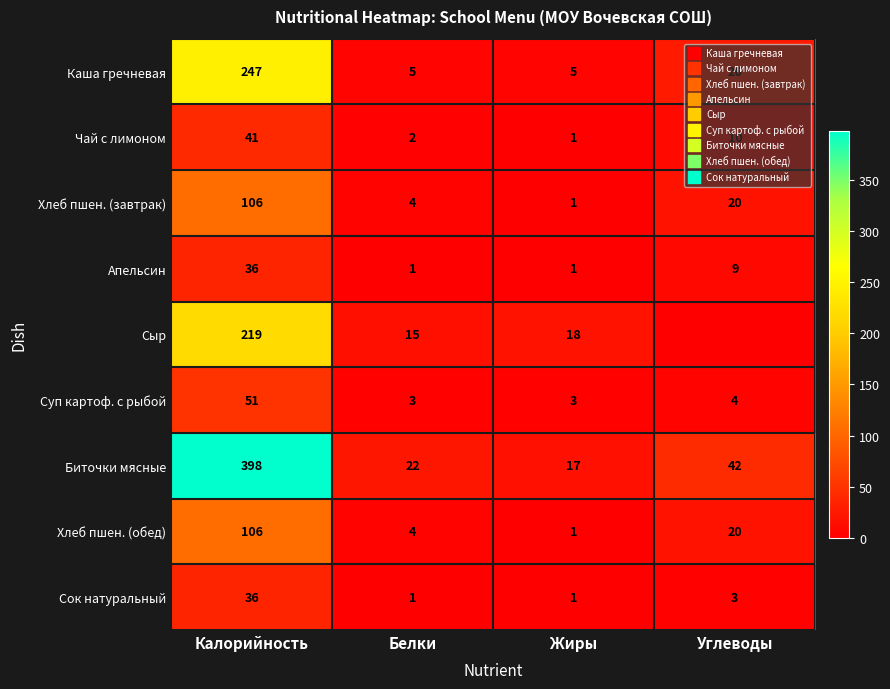

At how many categories does at least one series exceed 22?

2